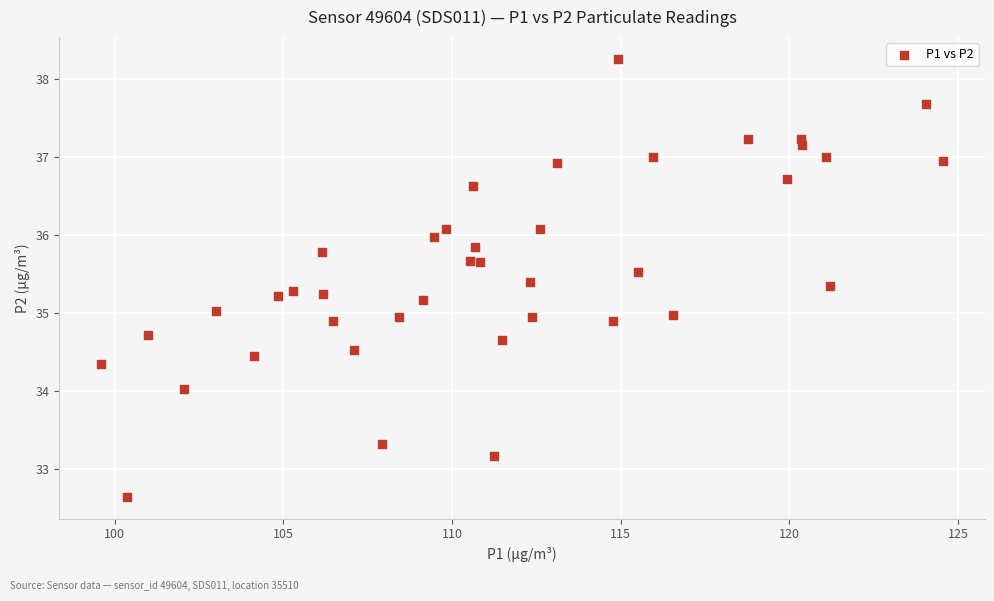

What is the range of X values (max minus min)?

25.0